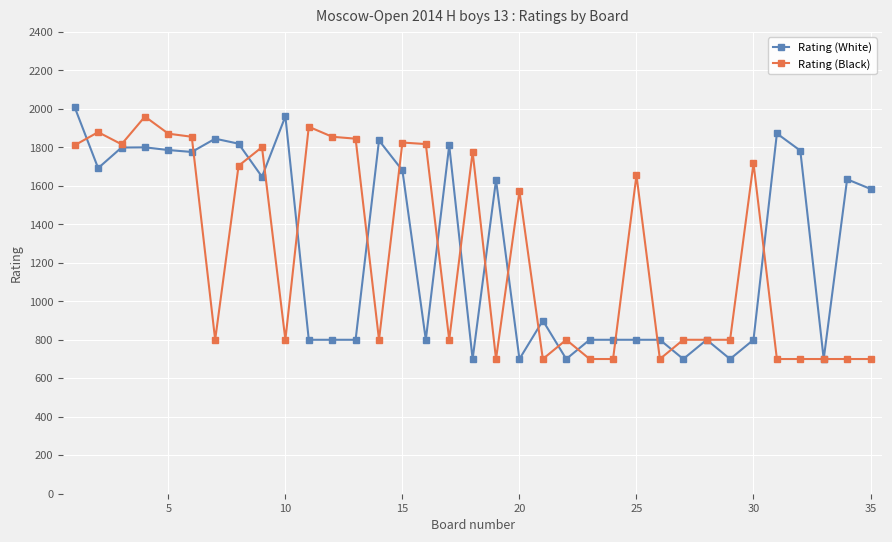

What is the maximum value for Rating (White)?

2008